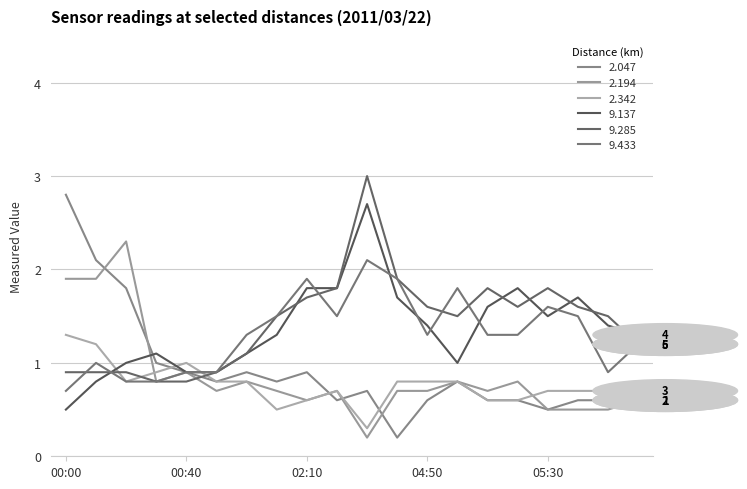

At which label is 2.047 closest to 1?

00:30